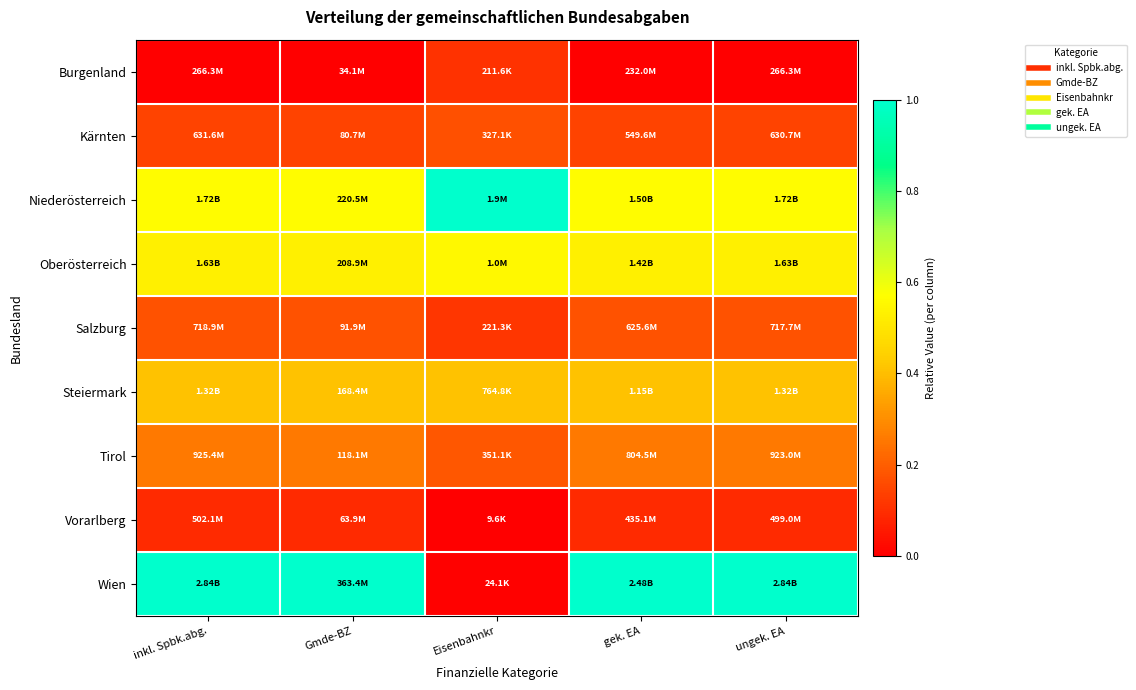

List the series in order of their peak value, highest first.

Niederösterreich, Wien, Oberösterreich, Steiermark, Tirol, Salzburg, Kärnten, Burgenland, Vorarlberg